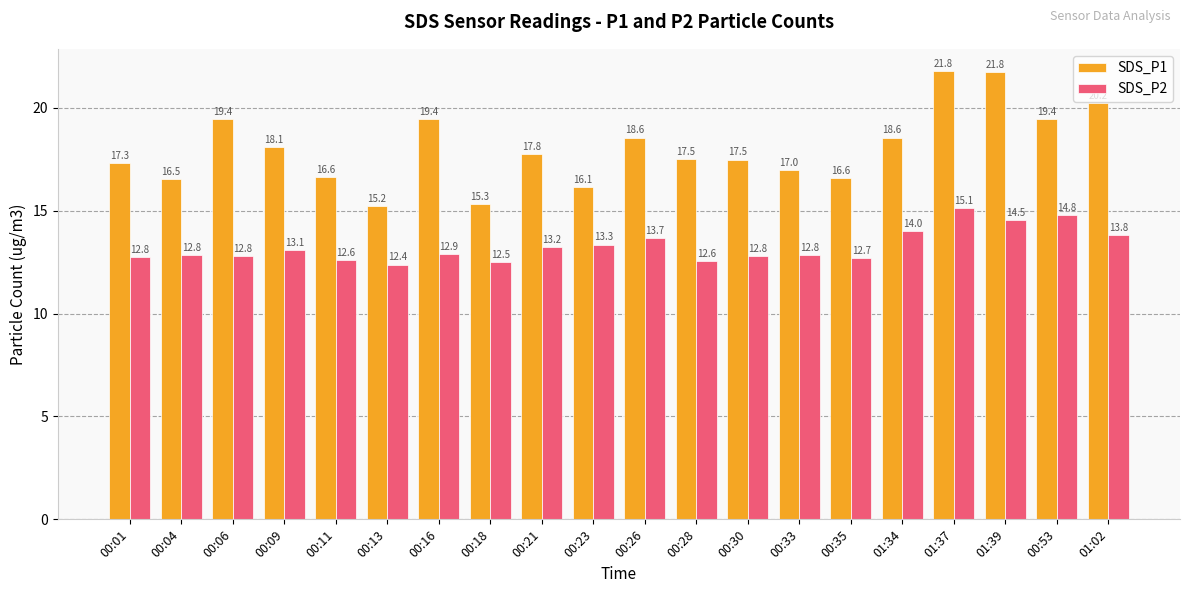

Which category has the highest value in the SDS_P2 series?

01:37